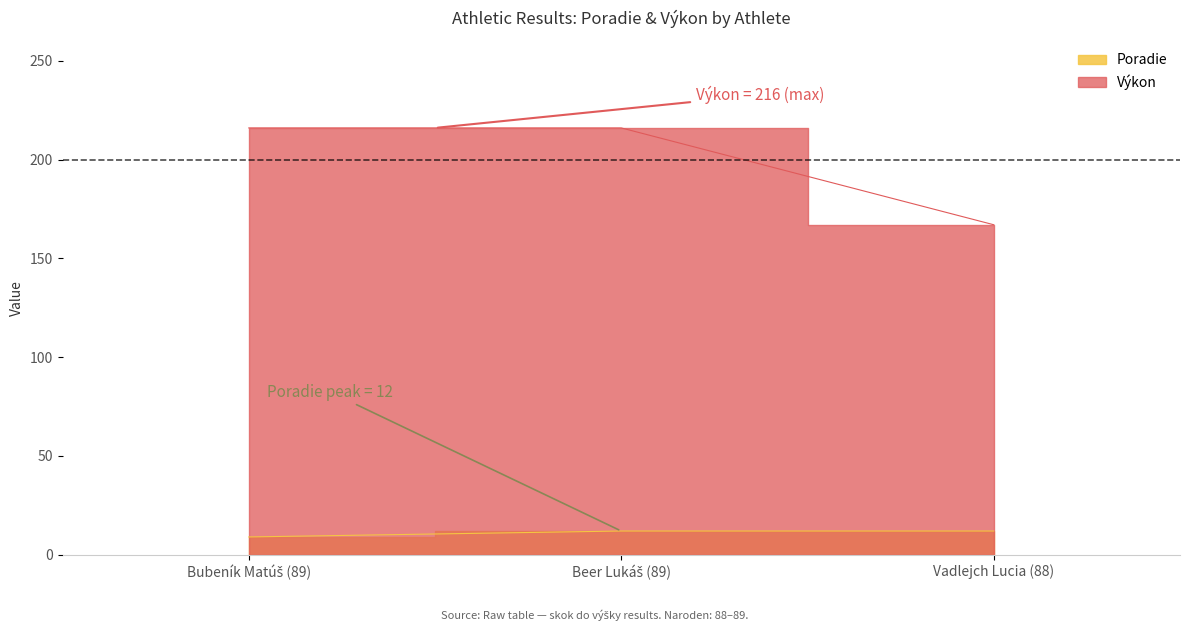

What is the sum of all Výkon values?

599